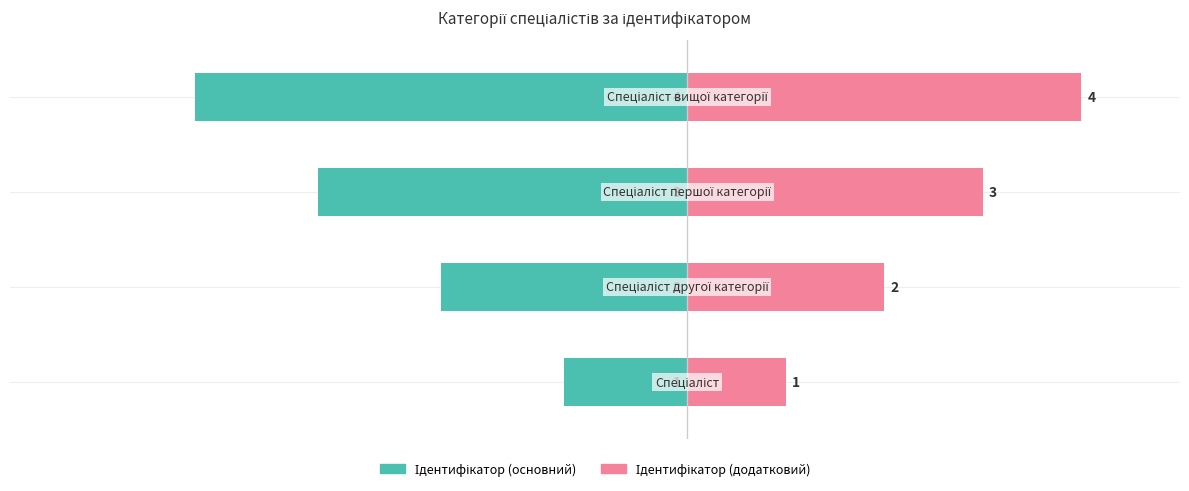

What is the difference between the maximum and second lowest values in the Ідентифікатор (основний) series?

20